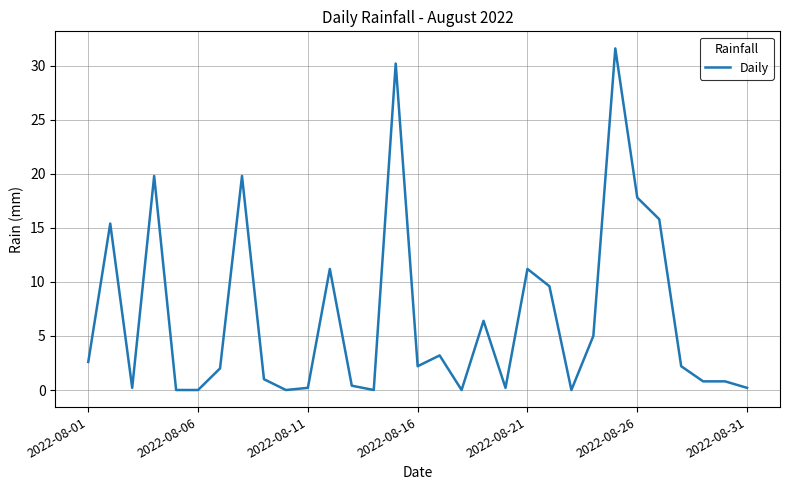

What is the maximum value shown in the chart?

31.6